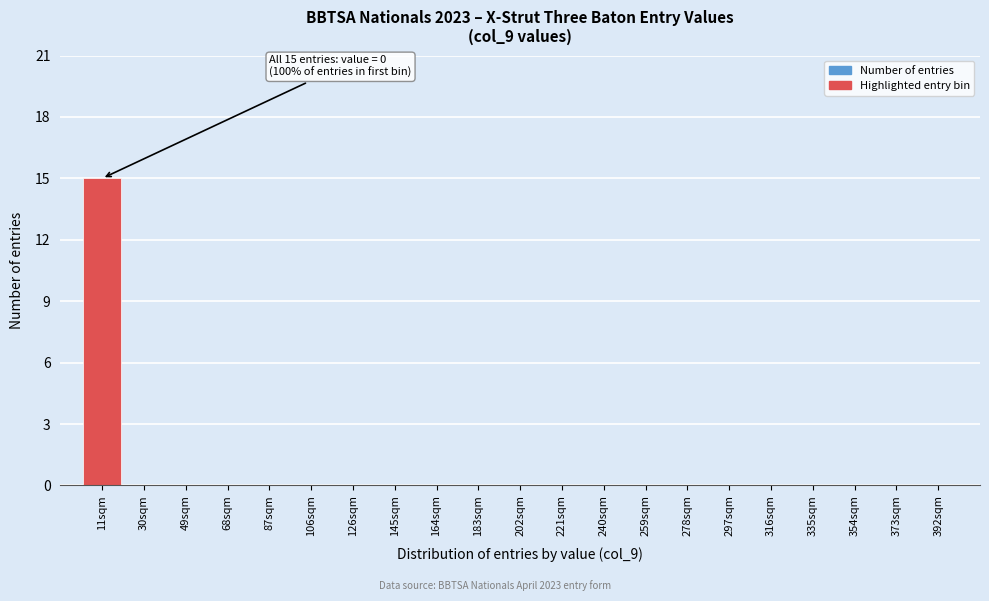

Reading left to right, transcribe all the data shown in this chart.

11sqm=15	30sqm=0	49sqm=0	68sqm=0	87sqm=0	106sqm=0	126sqm=0	145sqm=0	164sqm=0	183sqm=0	202sqm=0	221sqm=0	240sqm=0	259sqm=0	278sqm=0	297sqm=0	316sqm=0	335sqm=0	354sqm=0	373sqm=0	392sqm=0